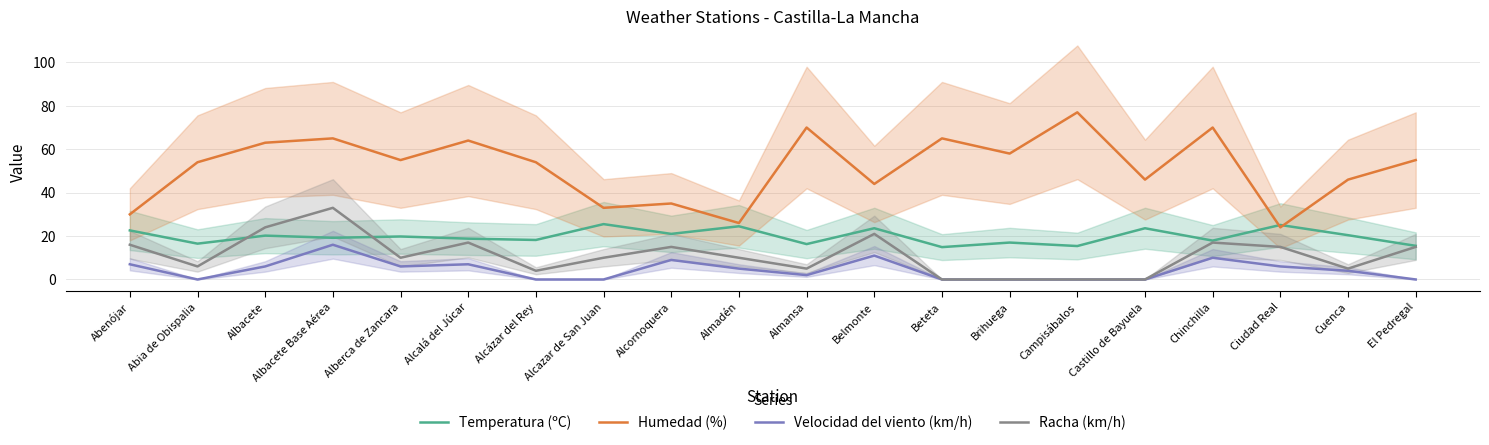

At which category does Racha (km/h) reach its first local valley?

Abia de Obispalia